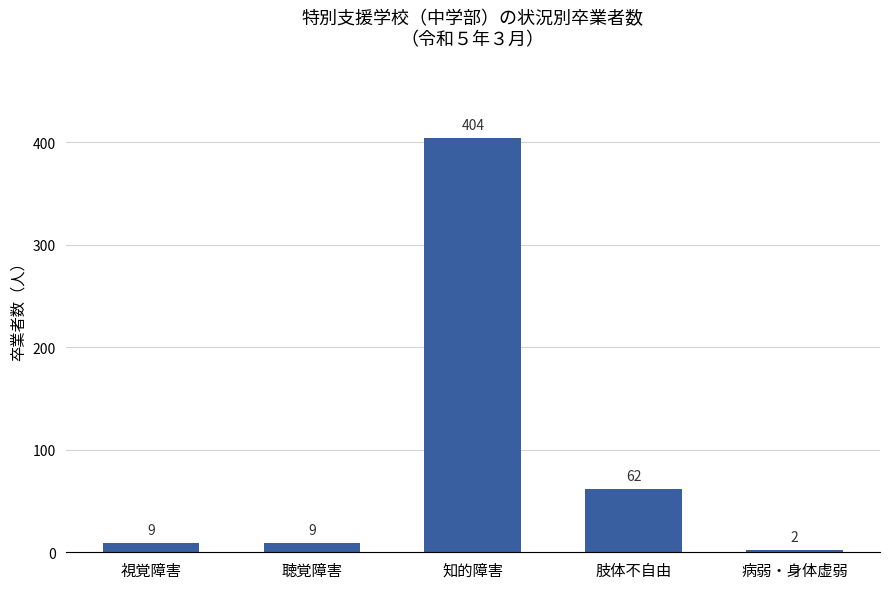

What is the smallest value displayed?

2